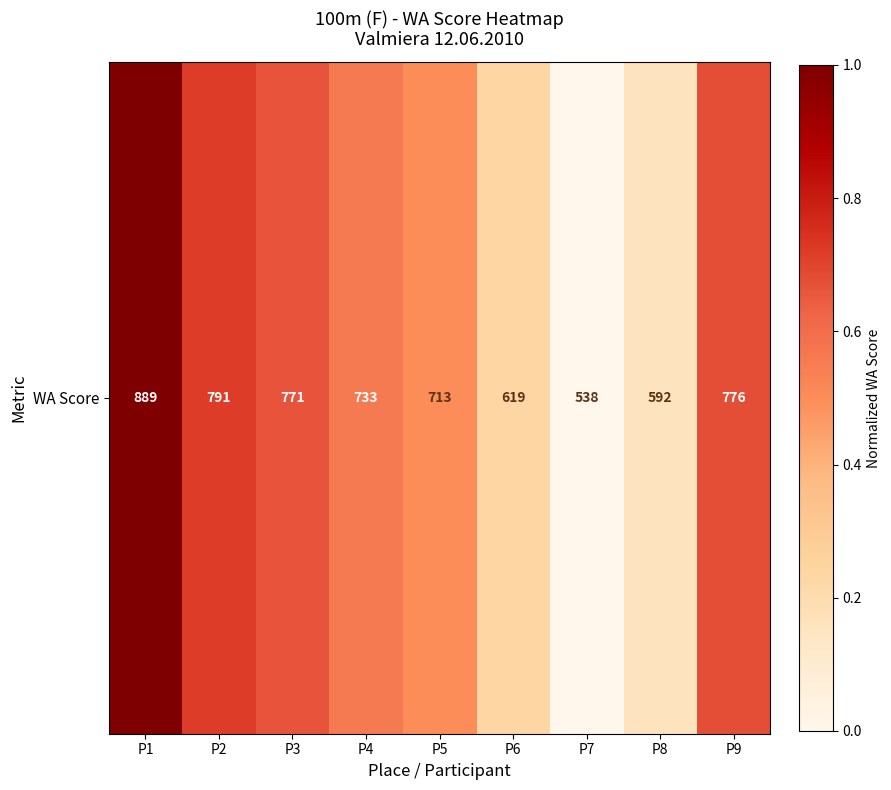

The value at P4 is 0.6. True or false?

True